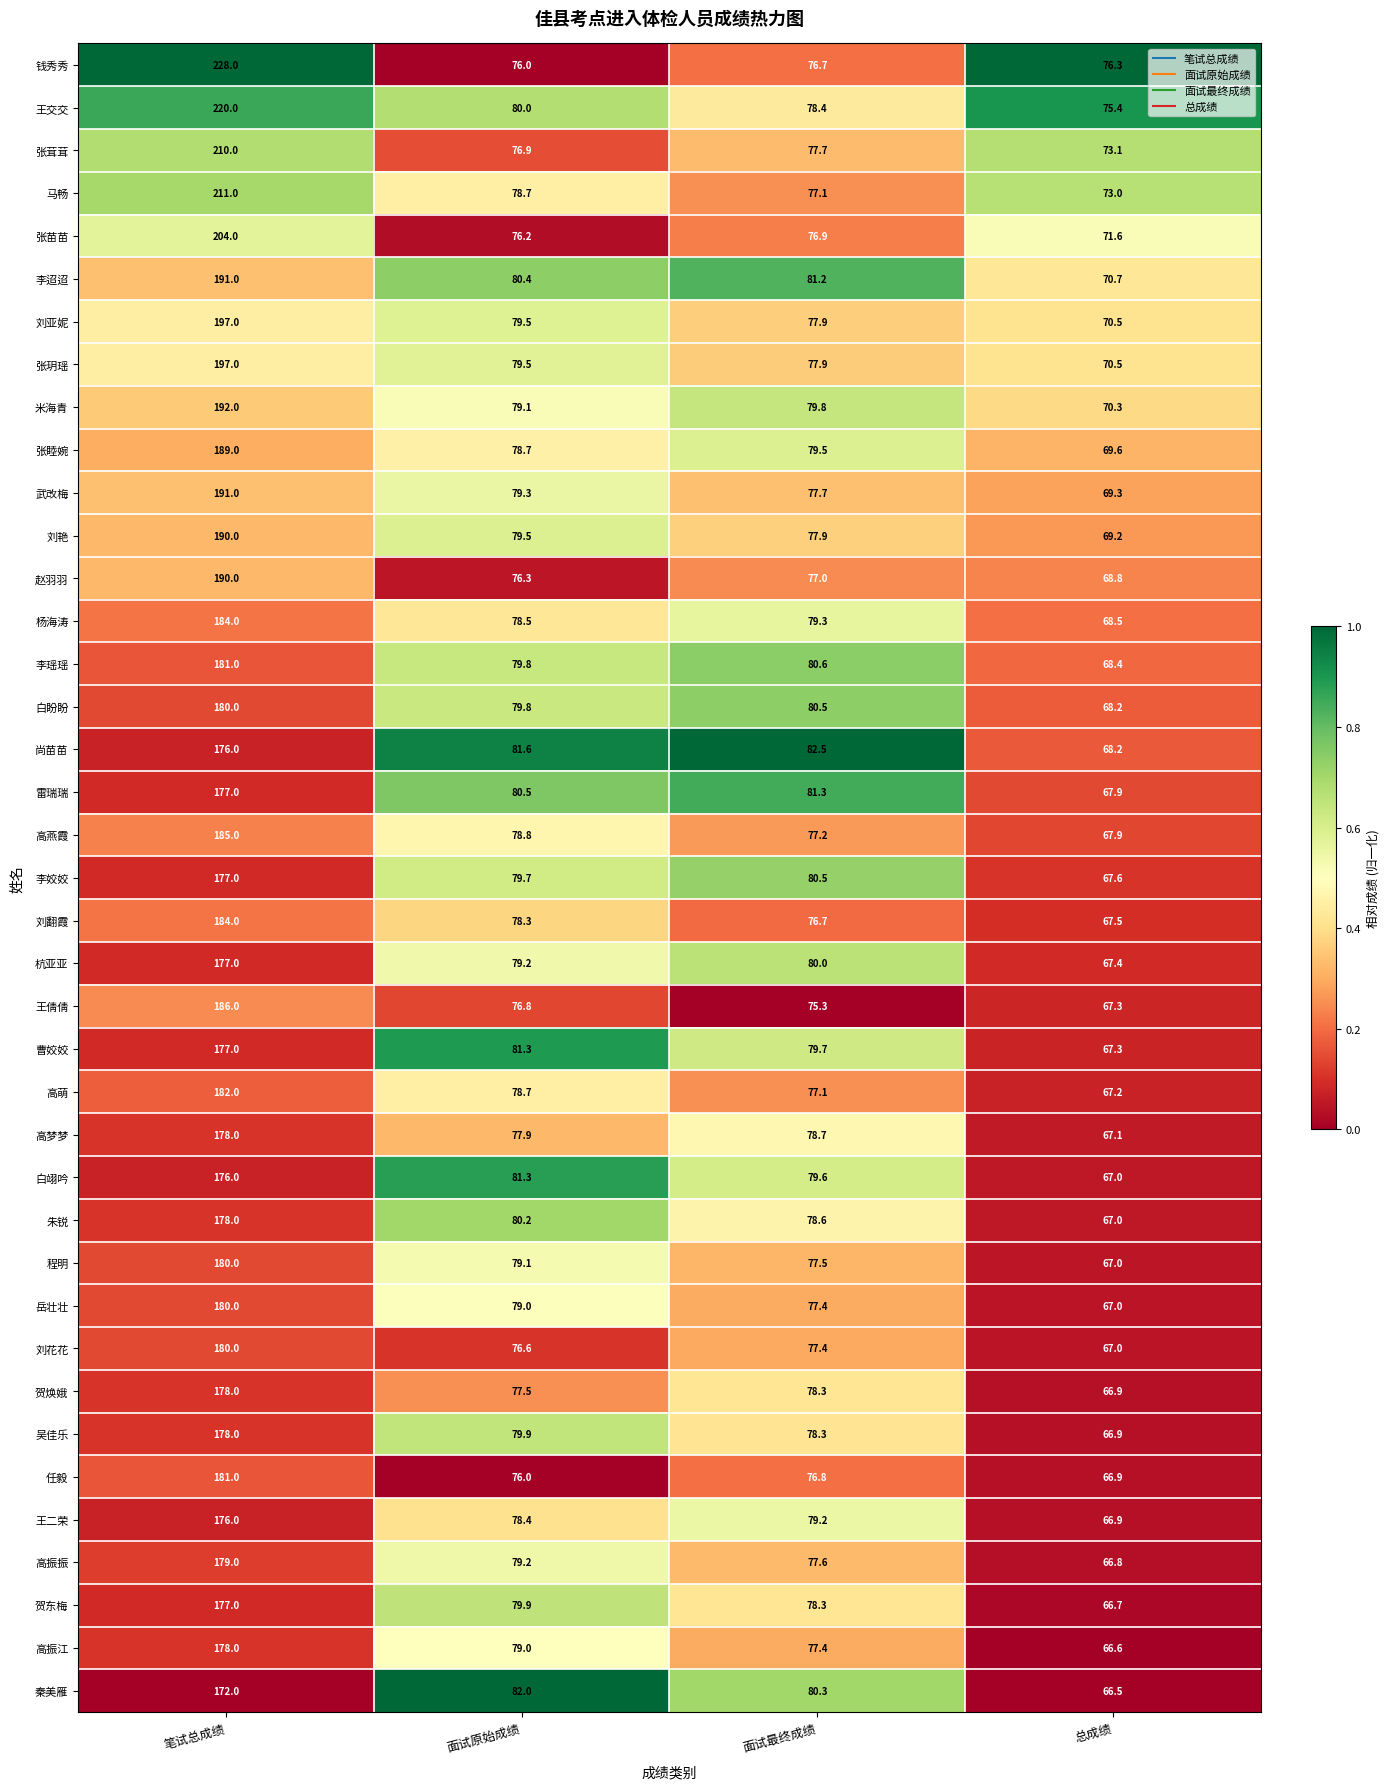

Rank the categories by 张玥瑶 value from highest to lowest.

笔试总成绩, 面试原始成绩, 面试最终成绩, 总成绩